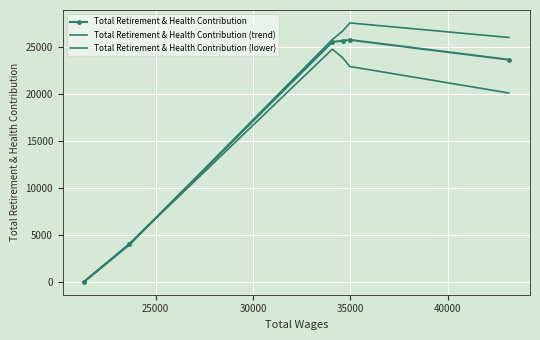

How many values in the Total Retirement & Health Contribution (lower) series are below 22877?

3